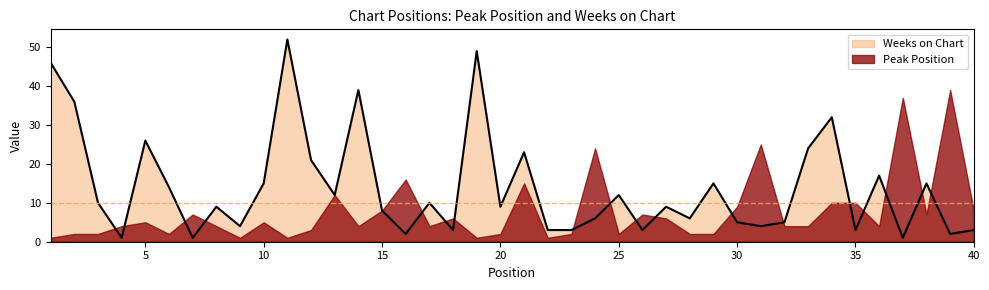

What is the maximum value shown in the chart?

52